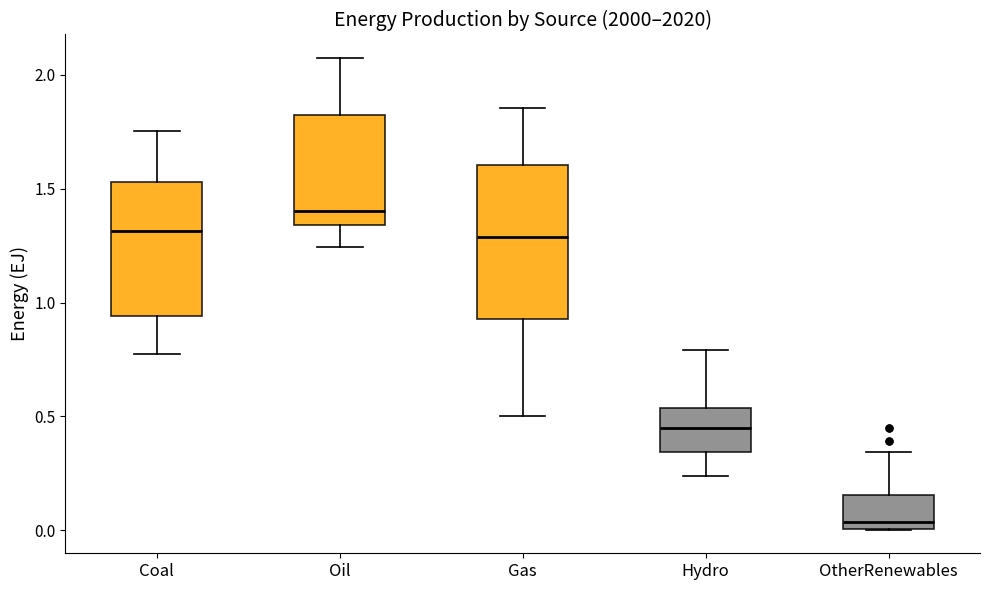

Which box is the tallest, from its lower edge to its upper edge?

Gas